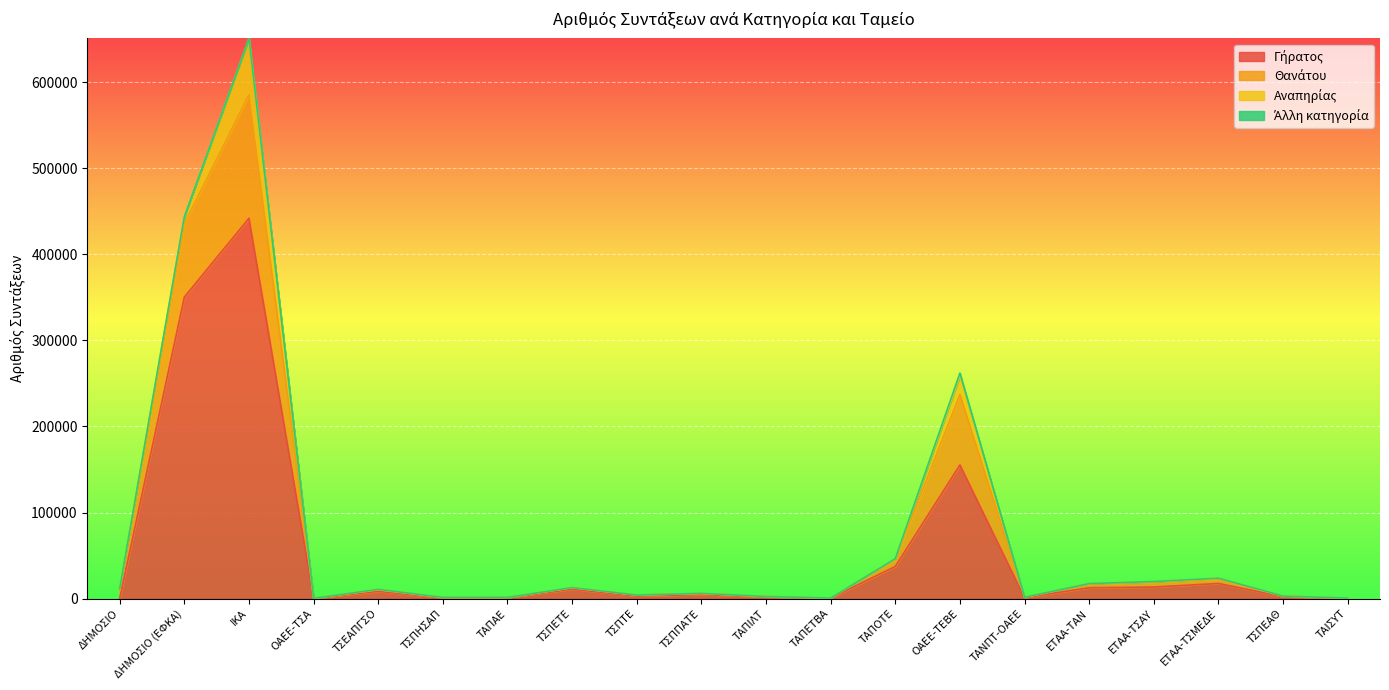

At which category is the sum across all series the highest?

ΙΚΑ